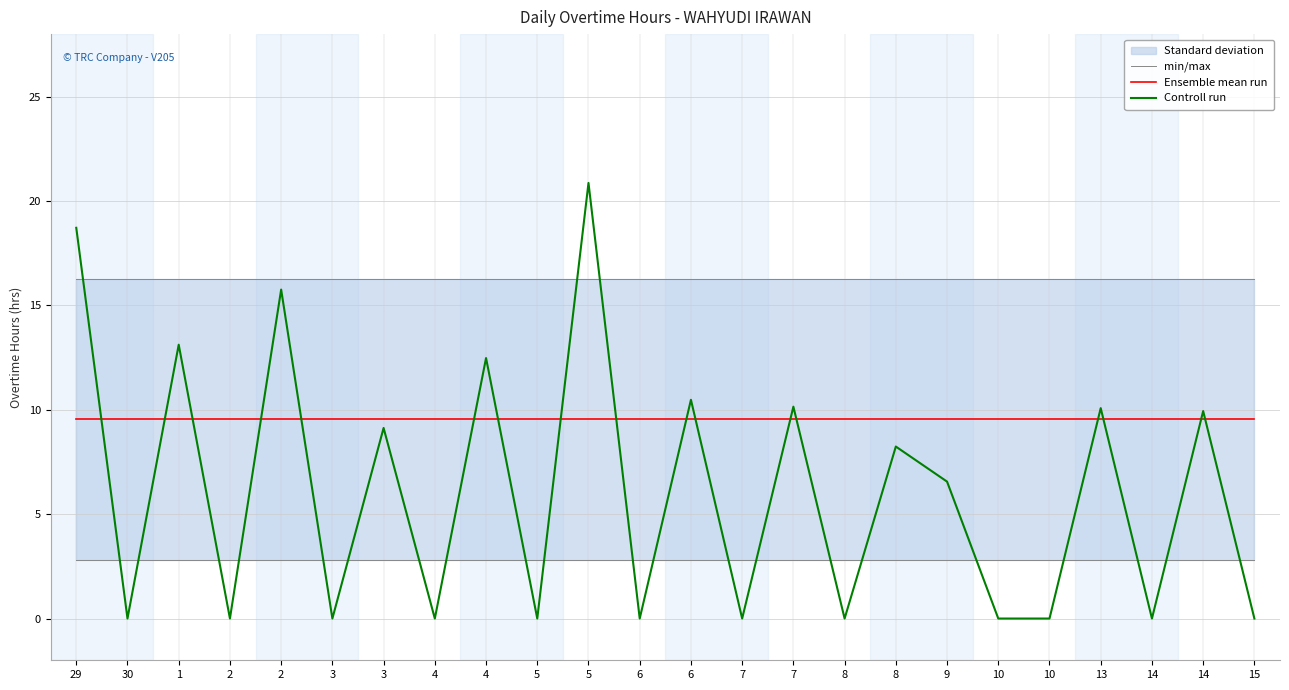

Count the number of categories in the chart.

24